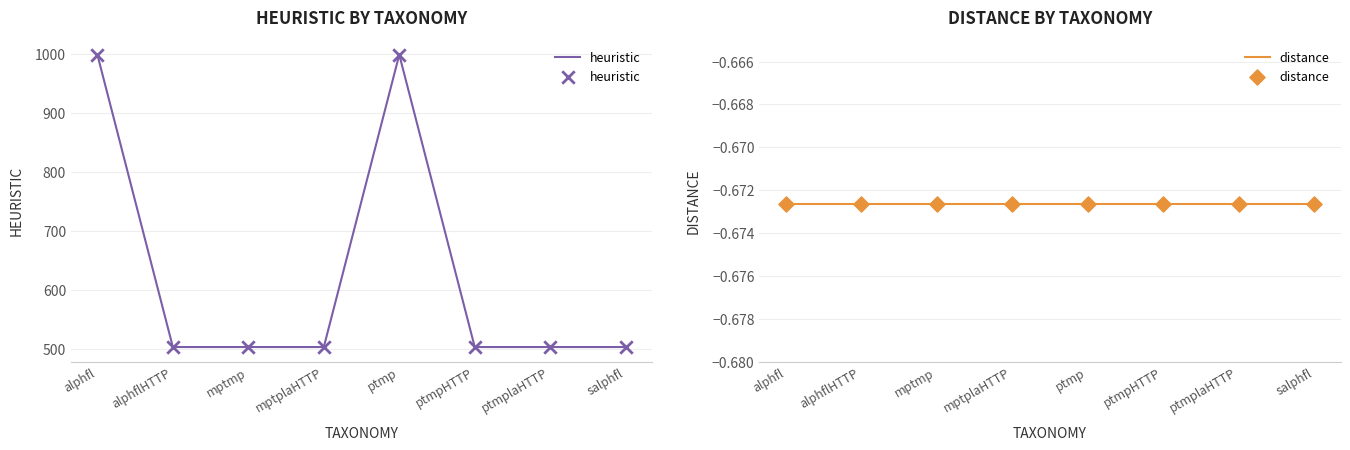

Is the value of distance at salphfl greater than the value of heuristic at alphflHTTP?

No